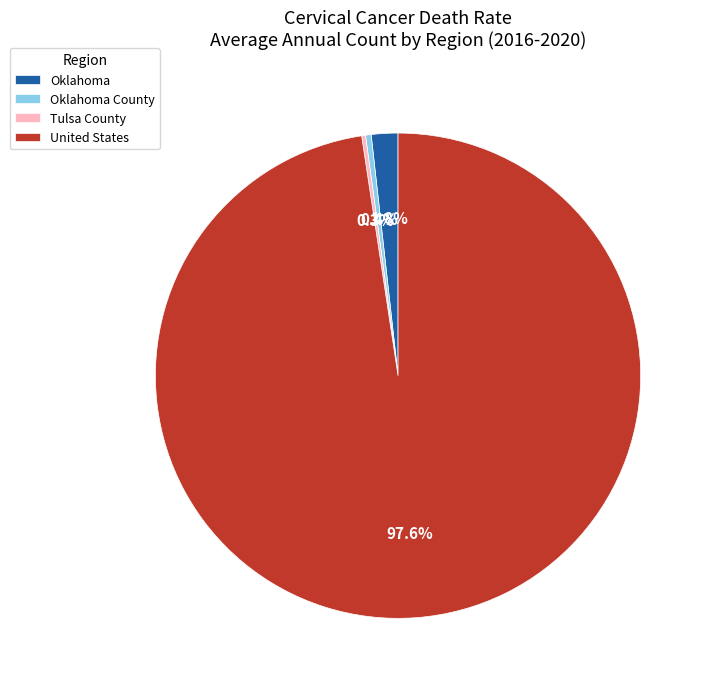

Does Oklahoma County account for over 50% of the chart?

No